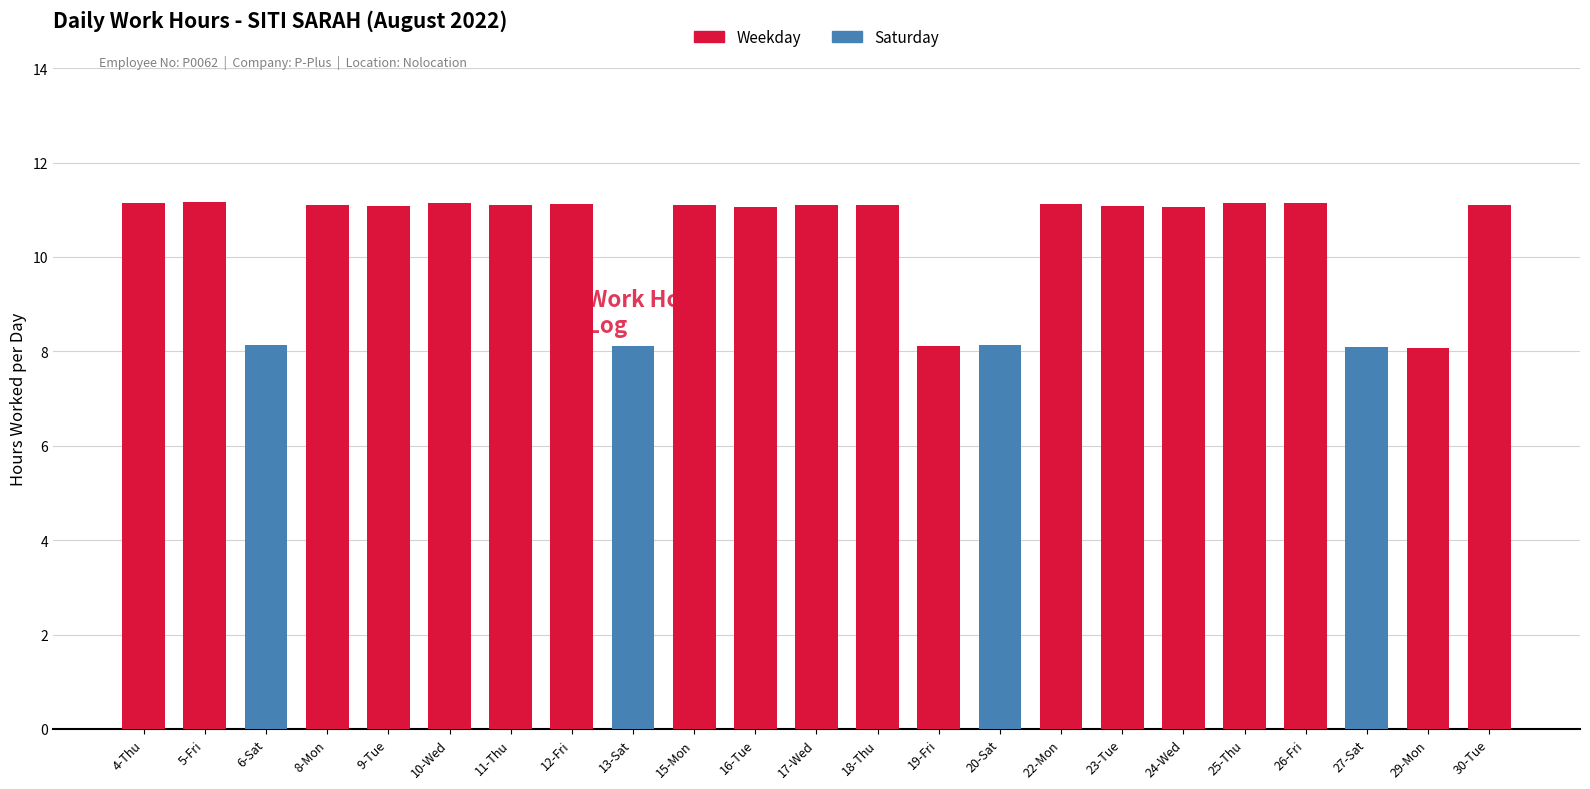

How many bars are there in total?

23